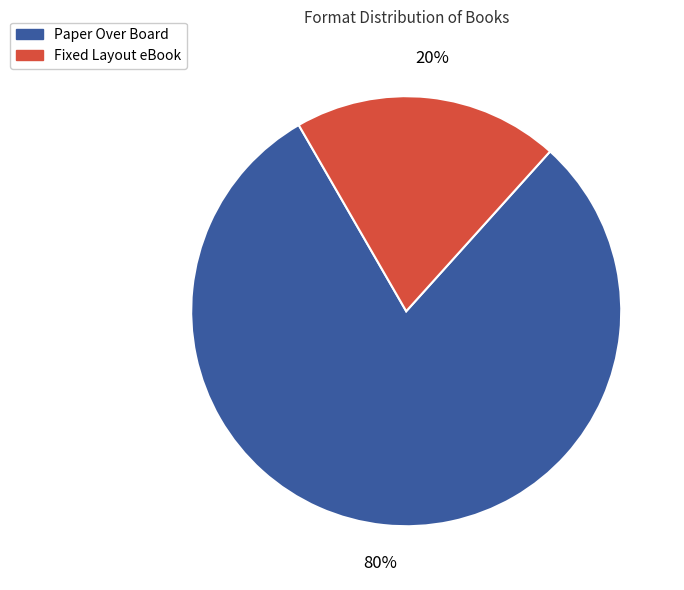

Rank the categories by value from lowest to highest.

Fixed Layout eBook, Paper Over Board